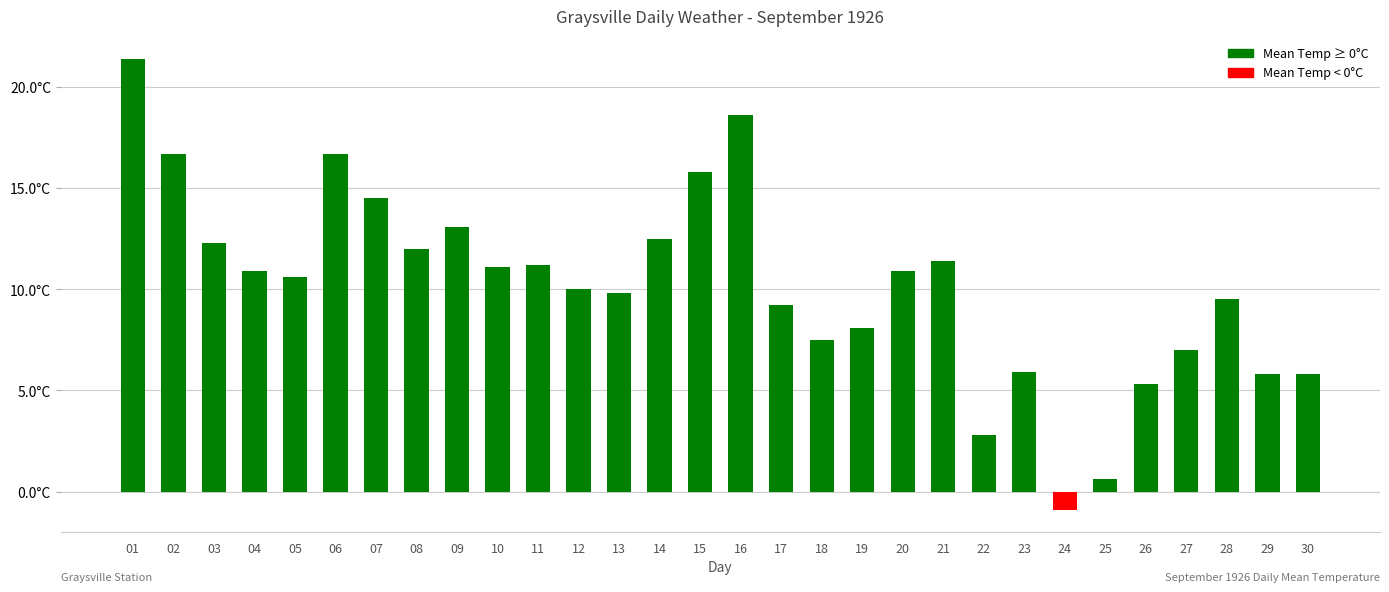

Is it true that the value at 25 is 0.6?

True